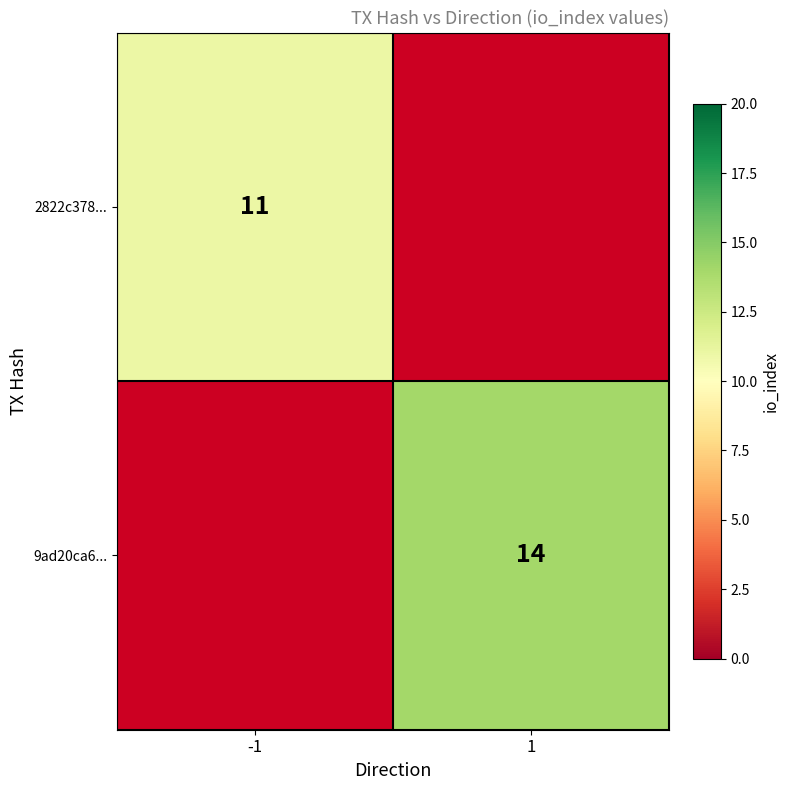

Is it true that 2822c378... equals 11 at -1?

True